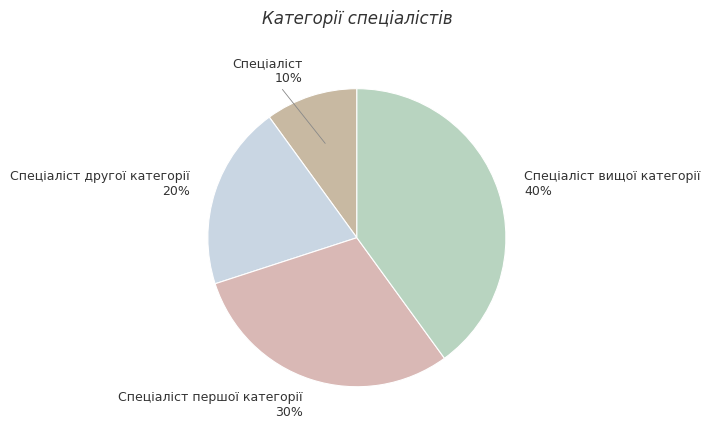

Which slice is the smallest?

Спеціаліст